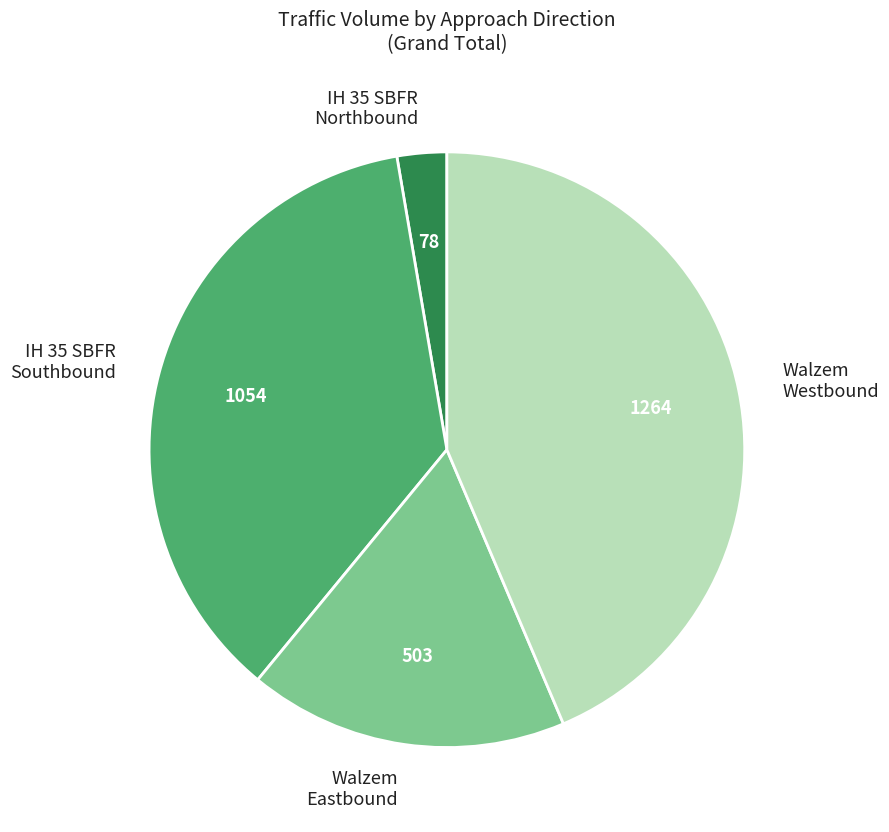

What is the ratio of the value at Walzem Eastbound to the value at IH 35 SBFR Southbound?

0.5